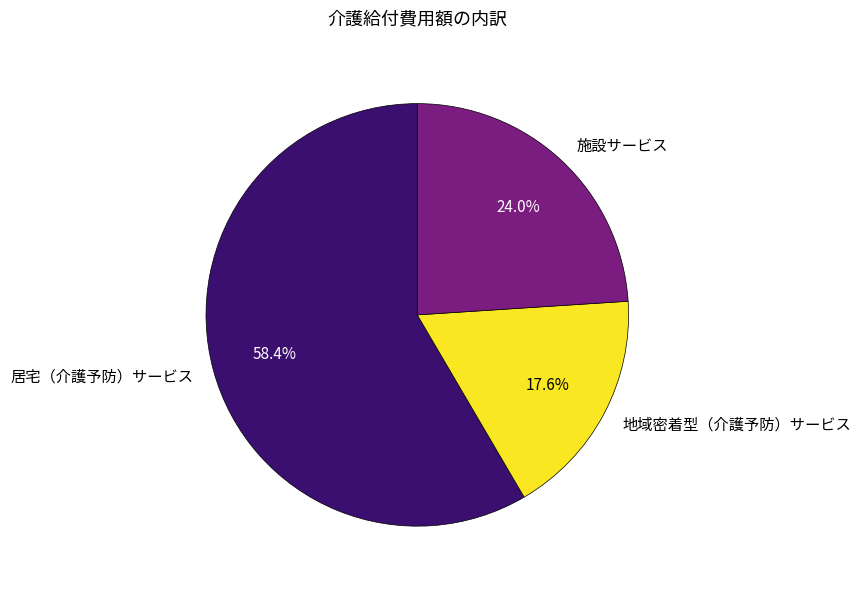

Rank the categories by value from highest to lowest.

居宅（介護予防）サービス, 施設サービス, 地域密着型（介護予防）サービス